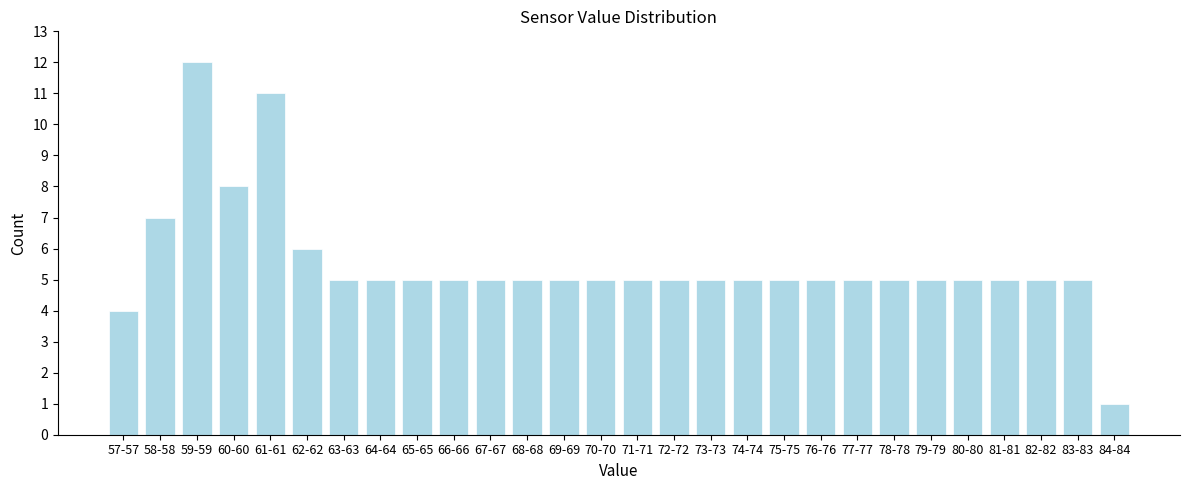

Reading left to right, extract all data points from this chart.

57-57=4	58-58=7	59-59=12	60-60=8	61-61=11	62-62=6	63-63=5	64-64=5	65-65=5	66-66=5	67-67=5	68-68=5	69-69=5	70-70=5	71-71=5	72-72=5	73-73=5	74-74=5	75-75=5	76-76=5	77-77=5	78-78=5	79-79=5	80-80=5	81-81=5	82-82=5	83-83=5	84-84=1